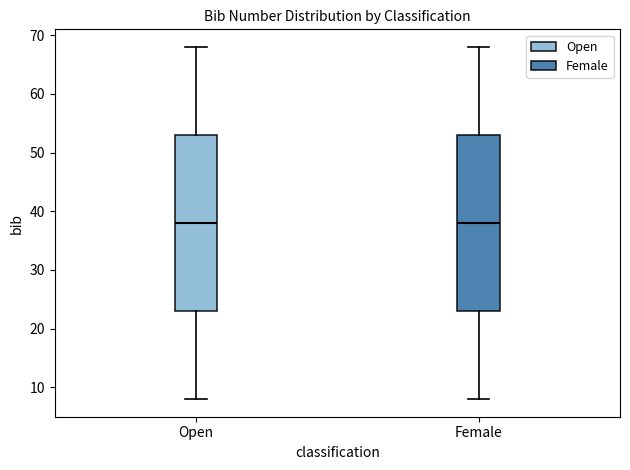

Reading left to right, read every box against the y-axis: the position of its median line, the range the box covers, and the ends of its whiskers. The values are not printed on the chart, so give them approximately, as read against the axis.

Open: median 38, box 23 to 53, whiskers 8 to 68
Female: median 38, box 23 to 53, whiskers 8 to 68